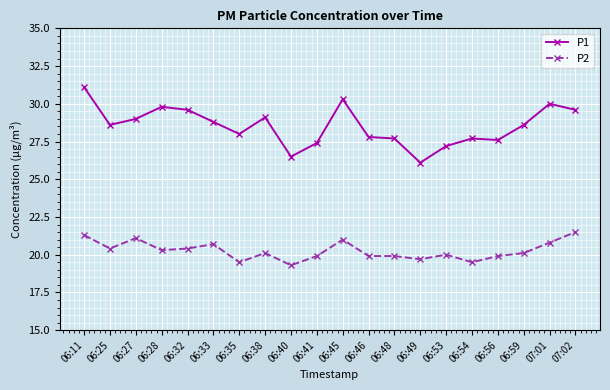

True or false: P1 has a value of 13.3 at 06:11.

False